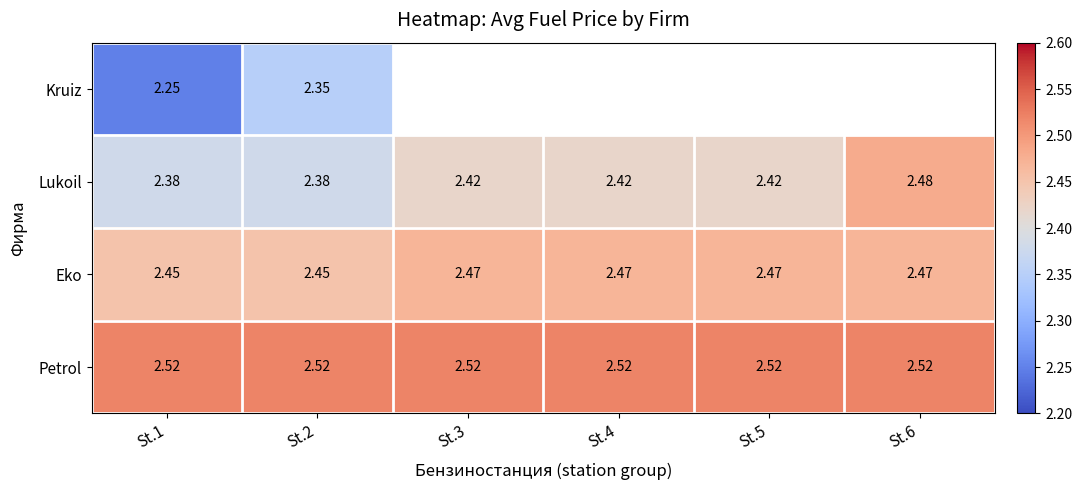

Is the value of Eko at St.3 greater than the value of Petrol at St.5?

No